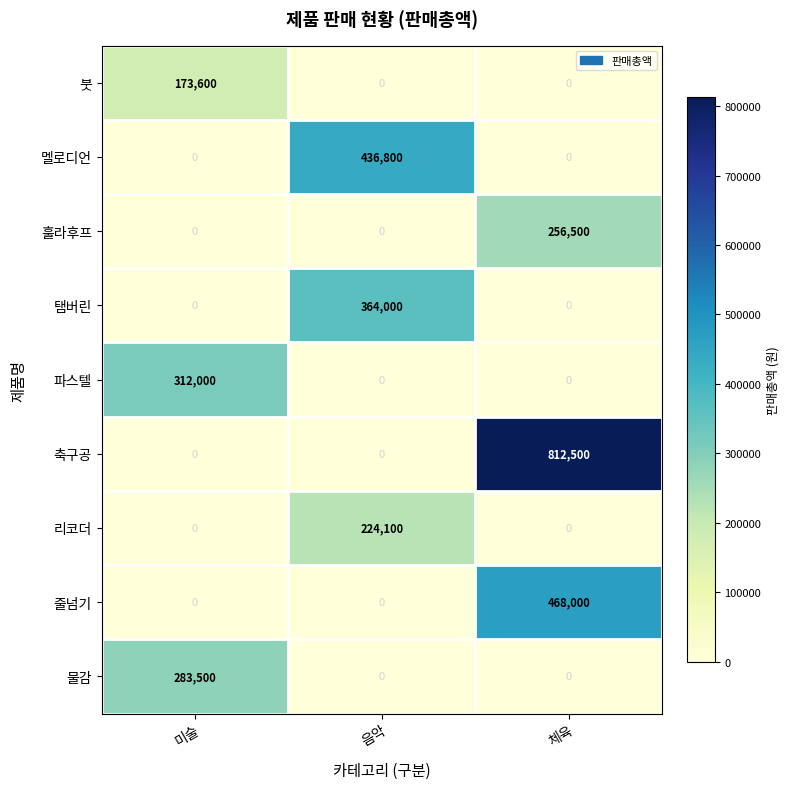

What is the difference between the maximum and minimum values in the 줄넘기 series?

468000